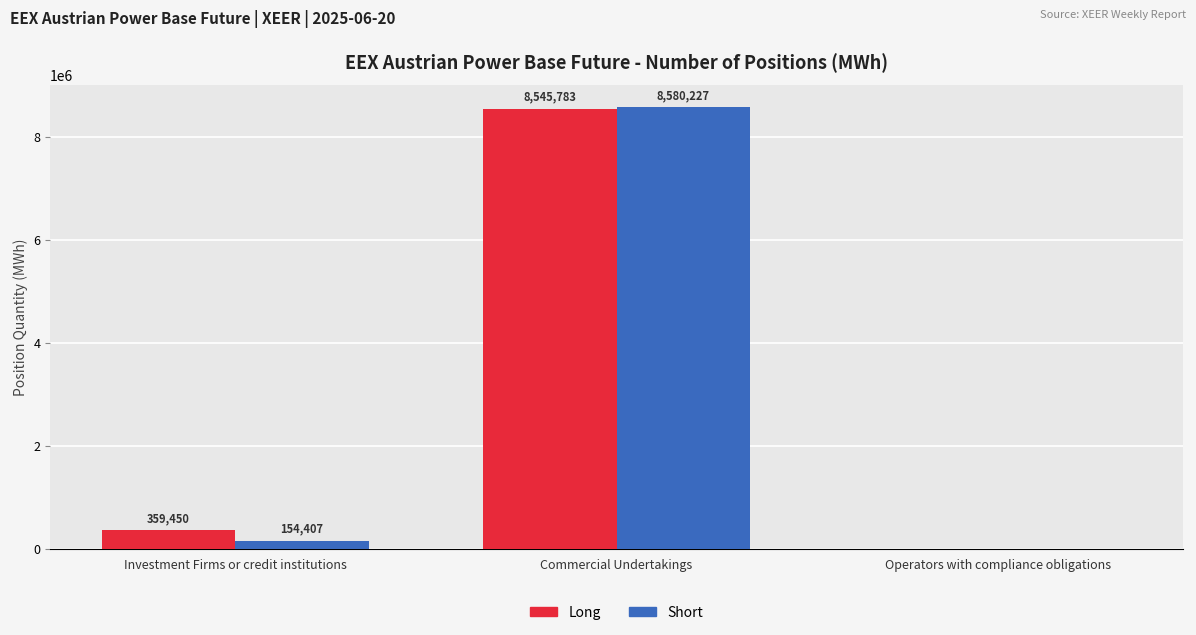

At which label is Long closest to 4272891?

Investment Firms or credit institutions